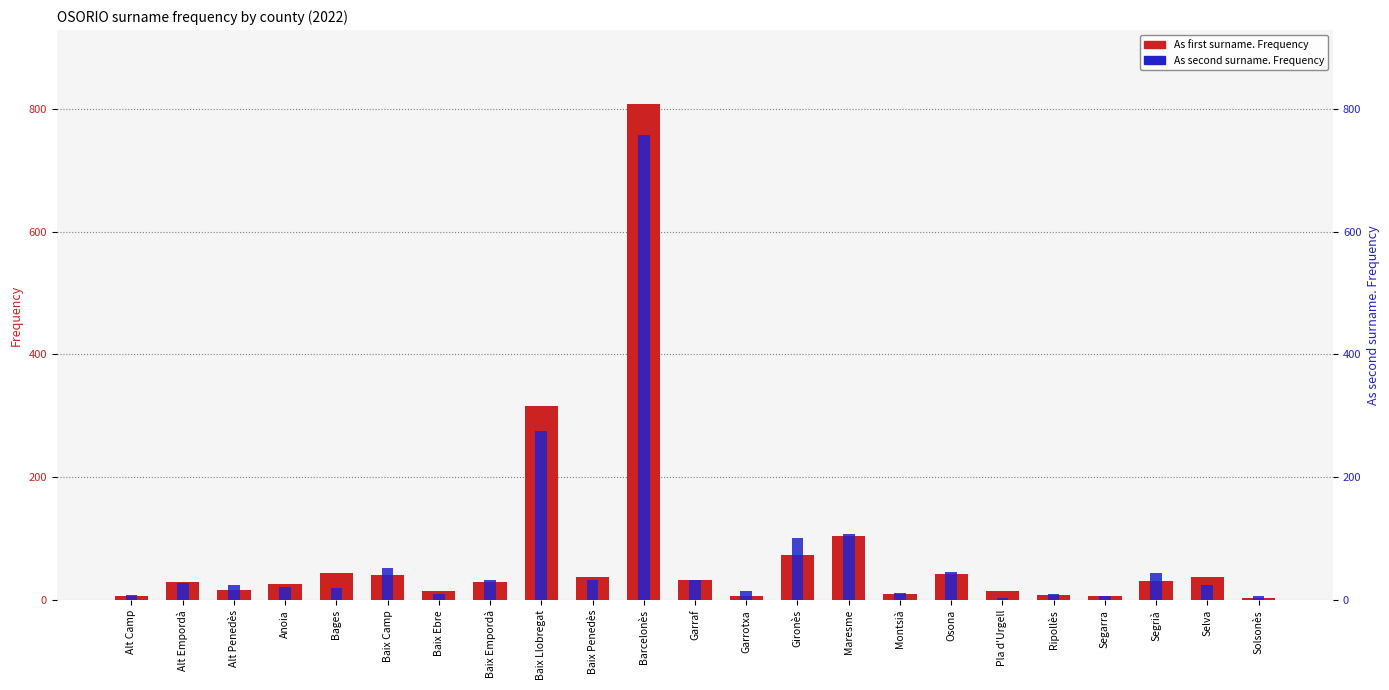

Where is As first surname. Frequency nearest to the value 405?

Baix Llobregat